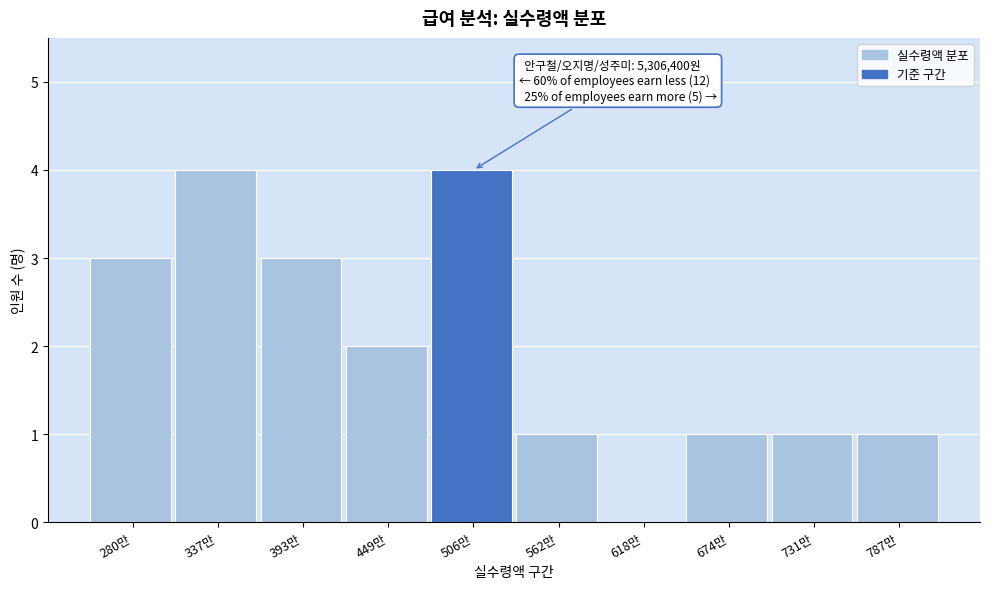

Reading left to right, transcribe all the data shown in this chart.

280만=3	337만=4	393만=3	449만=2	506만=4	562만=1	618만=0	674만=1	731만=1	787만=1